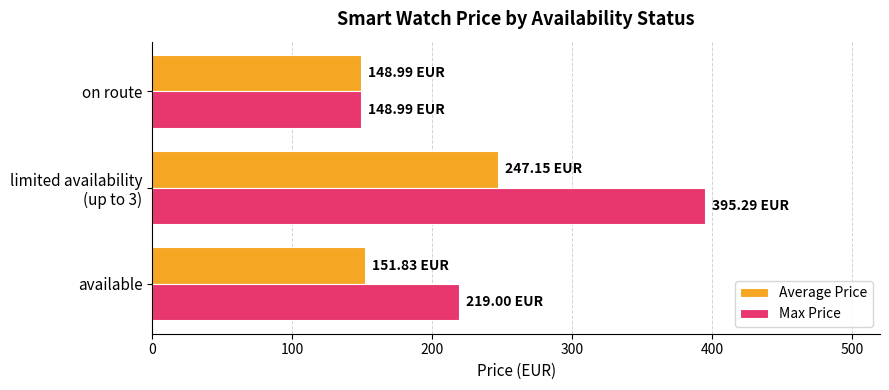

Which category has the highest value in the Max Price series?

limited availability
(up to 3)